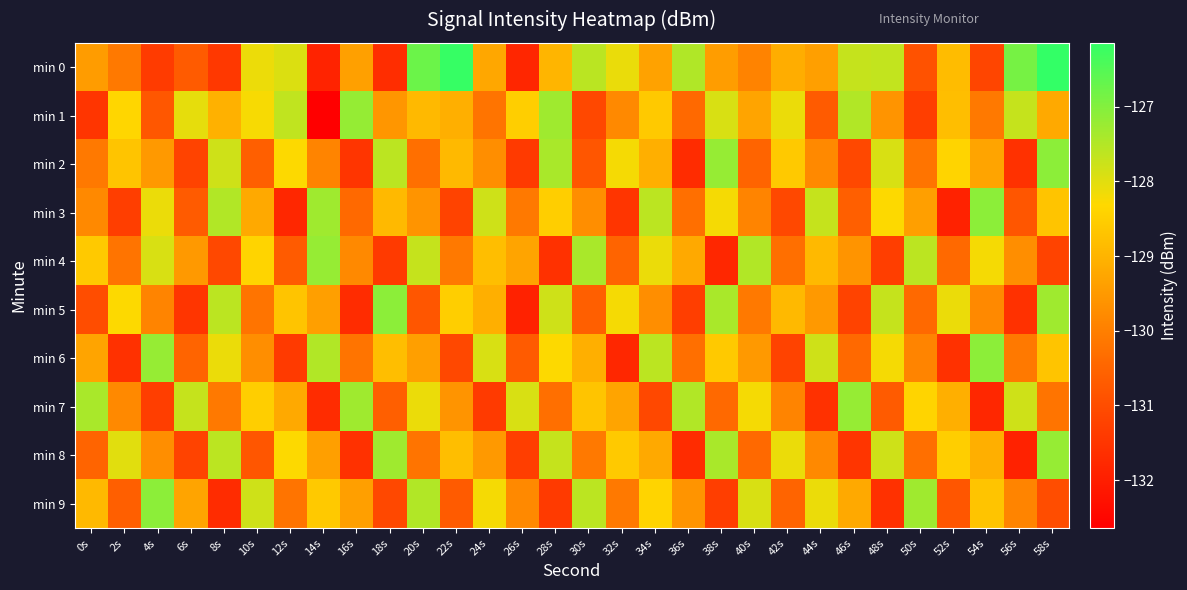

Which series has the largest total across all categories?

min 0